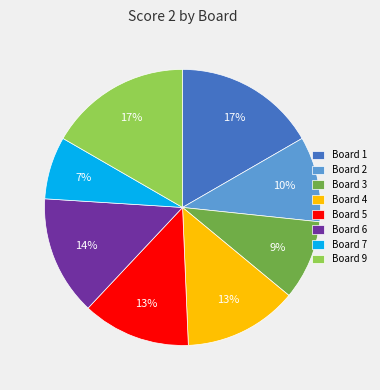

Which category has the smallest portion of the pie?

Board 7